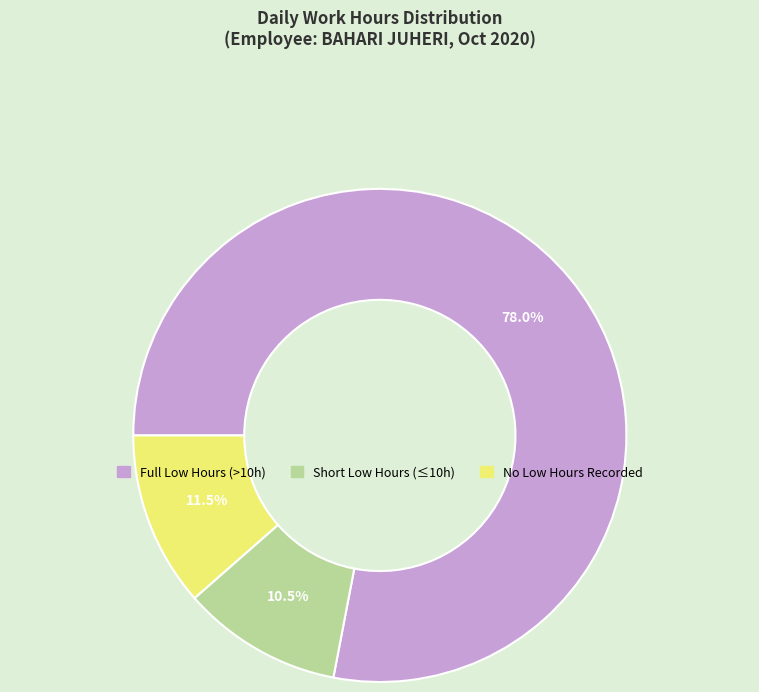

Count the number of slices in the pie.

3